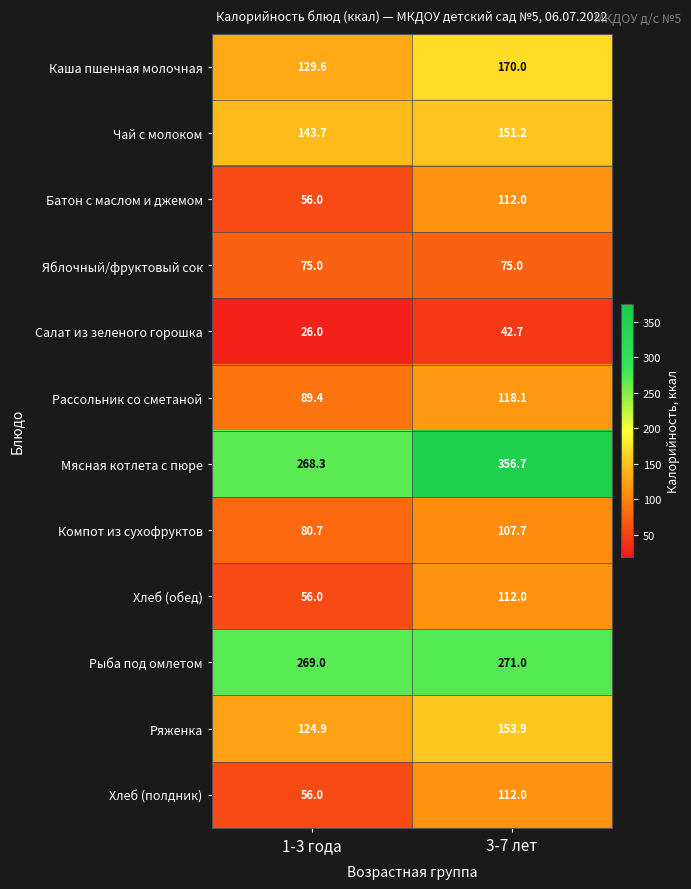

What is the spread (max minus min) of values at 1-3 года?

243.0